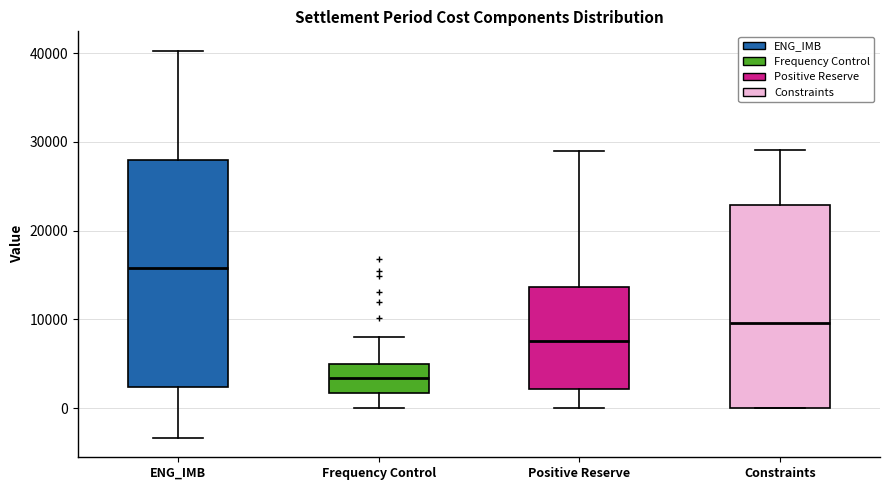

Where does the lower whisker of the box for Positive Reserve end on the y-axis? The values are not printed on the chart, so give them approximately, as read against the axis.

0